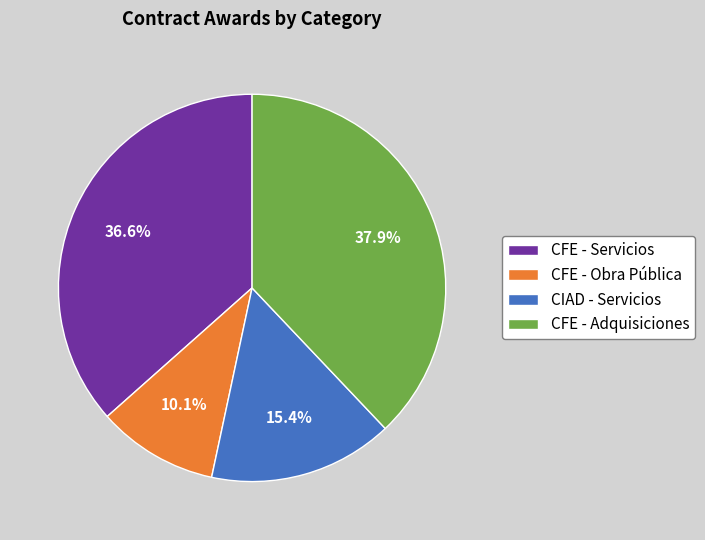

Is there any slice that represents more than half of the pie?

No